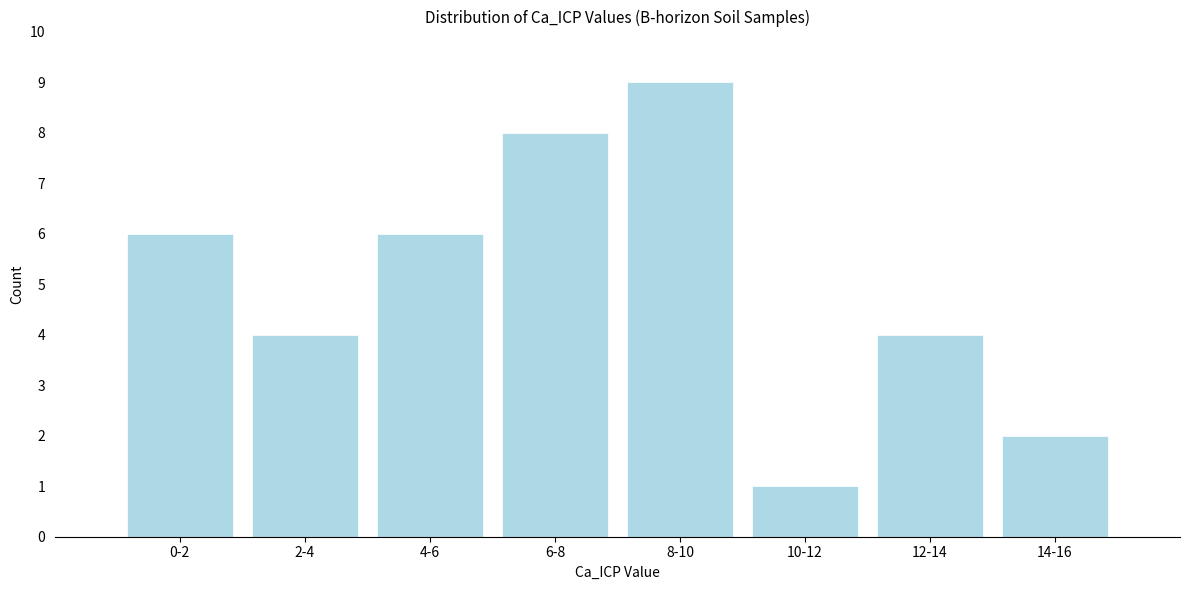

Reading right to left, transcribe all the data shown in this chart.

2	4	1	9	8	6	4	6